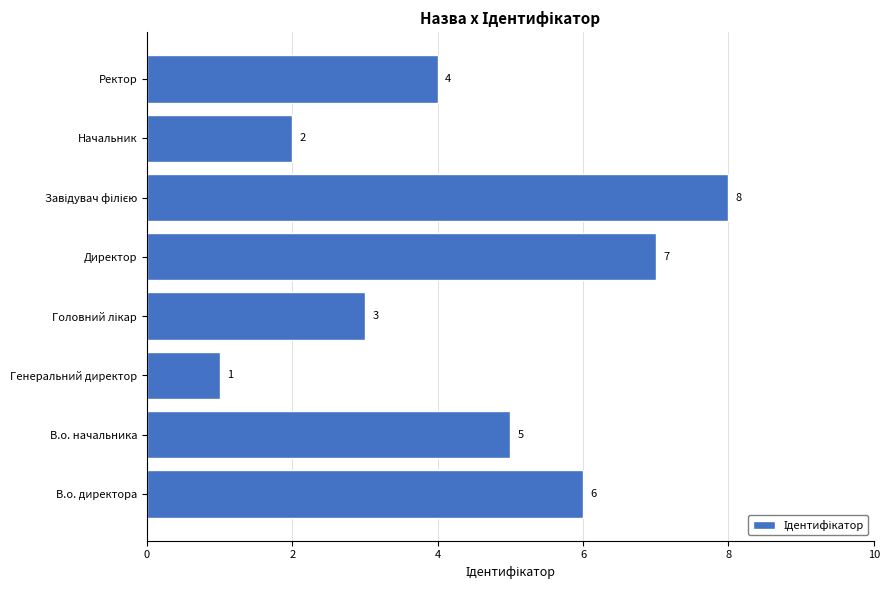

Reading top to bottom, what are all the values shown in this chart?

4	2	8	7	3	1	5	6